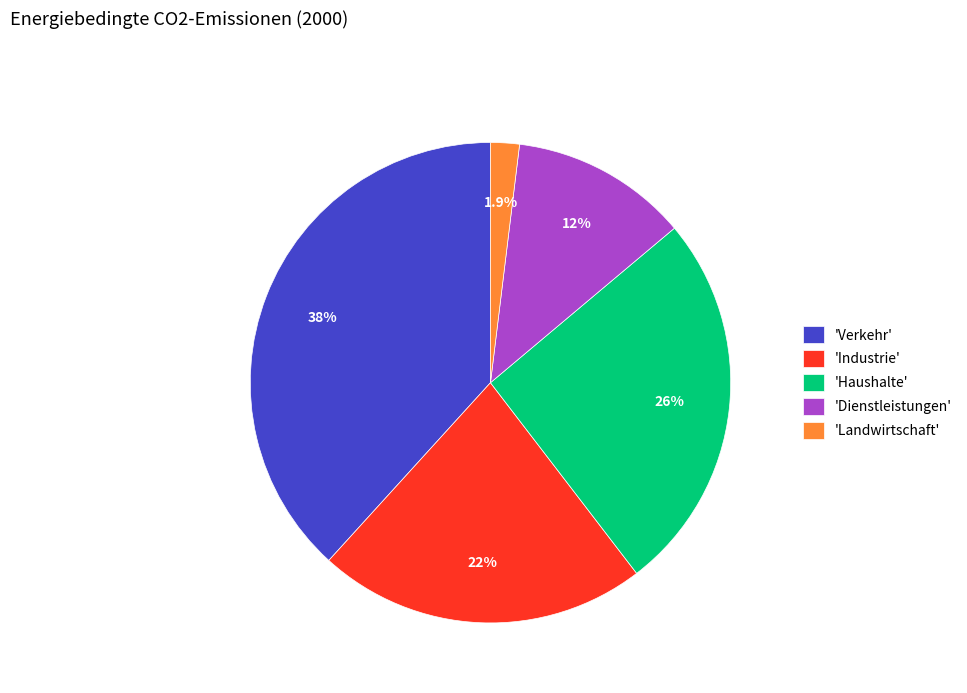

What is the ratio of the value at 'Haushalte' to the value at 'Verkehr'?

0.7